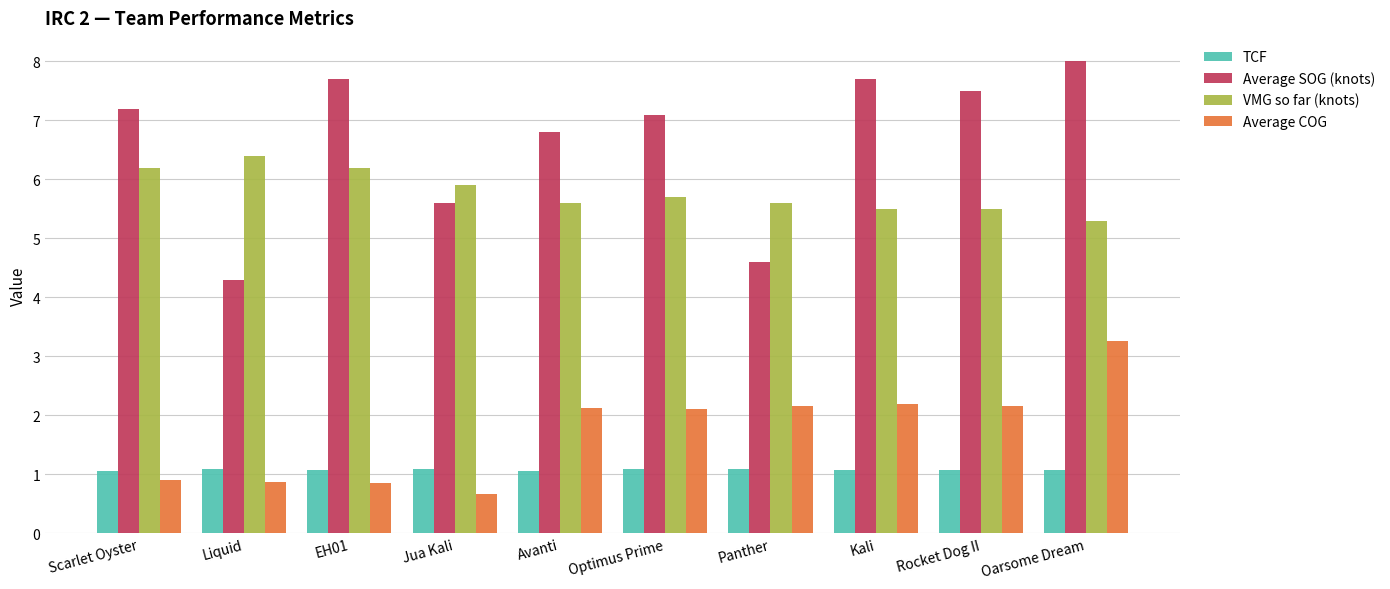

How many groups of bars are there?

10